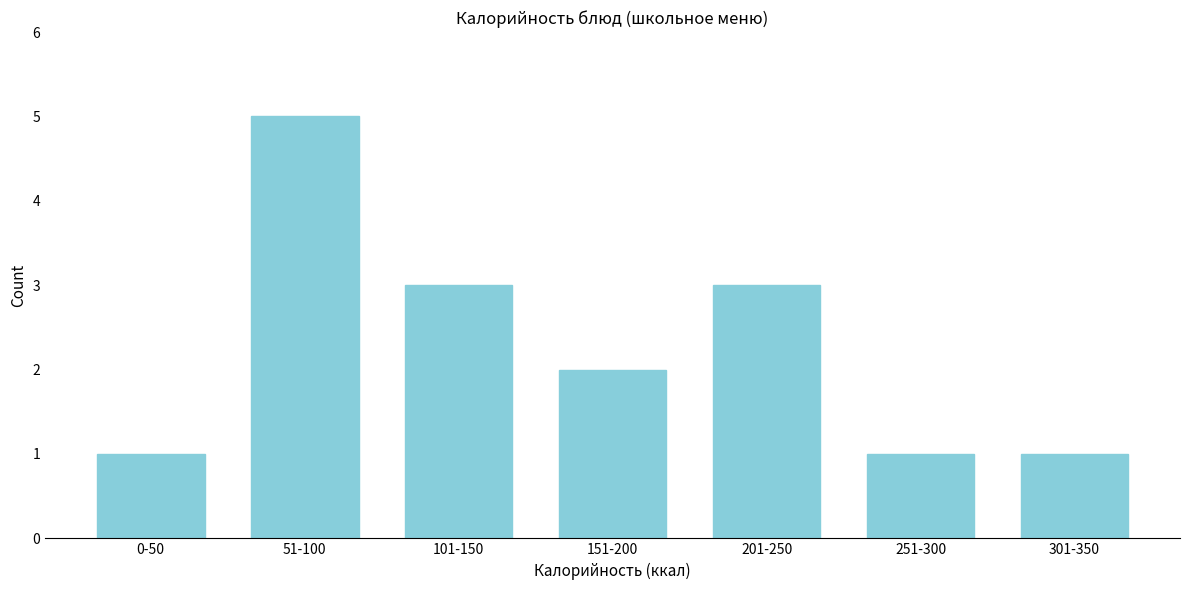

Reading right to left, what are all the values shown in this chart?

301-350=1	251-300=1	201-250=3	151-200=2	101-150=3	51-100=5	0-50=1